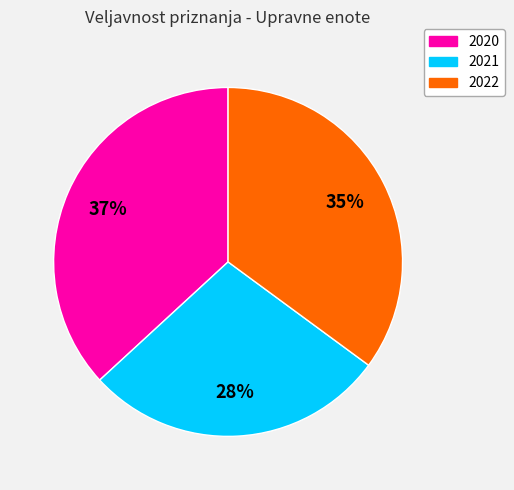

Between 2022 and 2020, which is larger?

2020